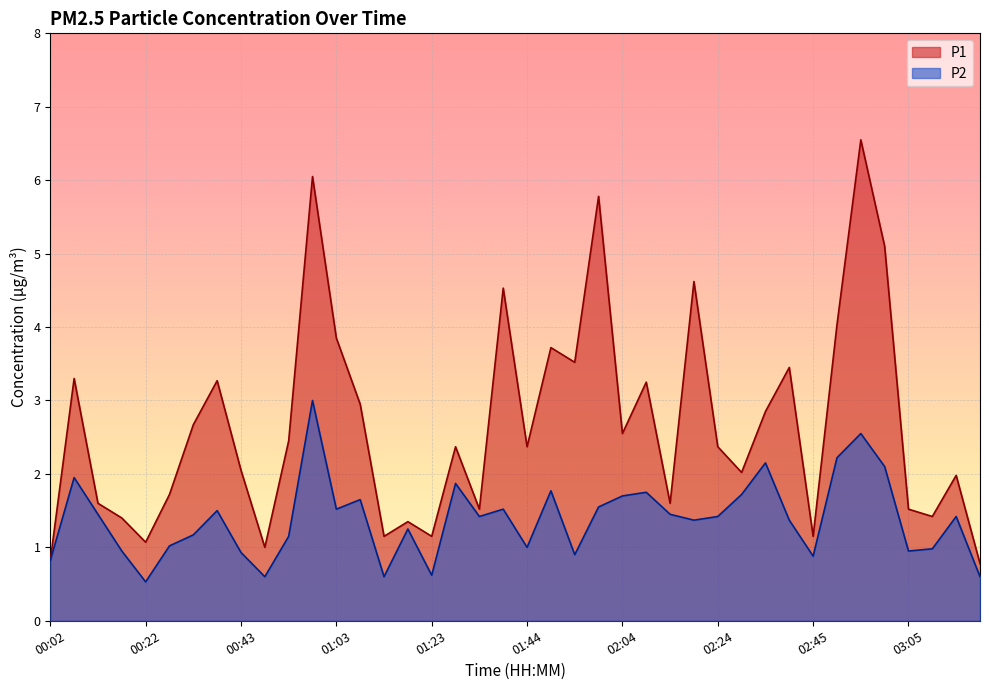

The P2 series shows 2.7 at 00:07. True or false?

False